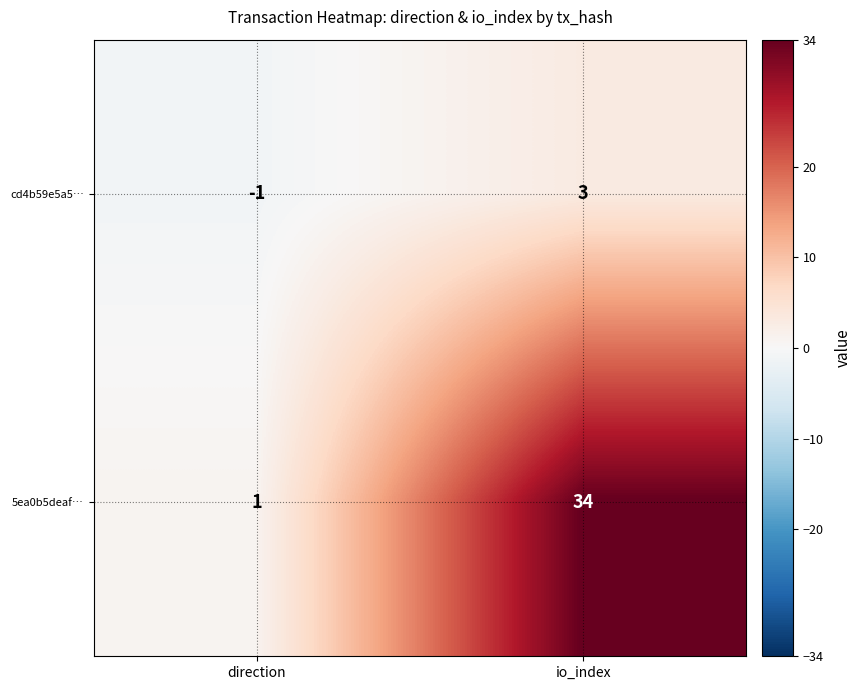

The cd4b59e5a5… series shows 5 at io_index. True or false?

False